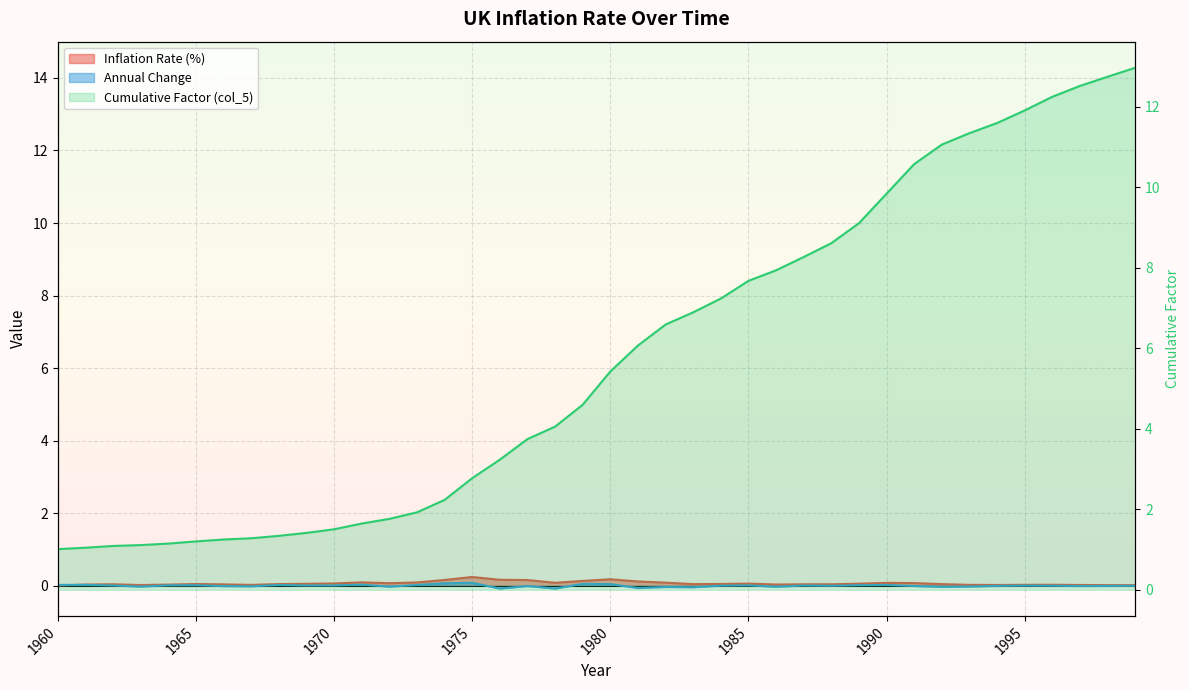

Between 1967 and 1978, which series saw the biggest shift?

Cumulative Factor (col_5)